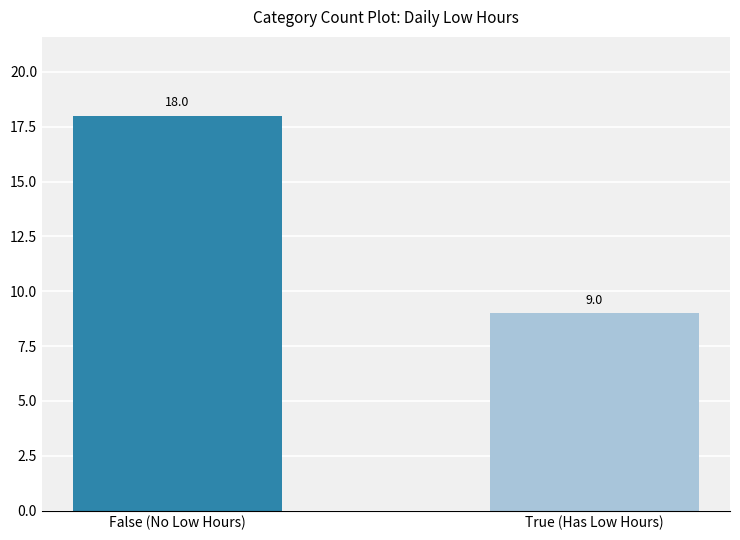

What is the difference between the maximum and minimum values?

9